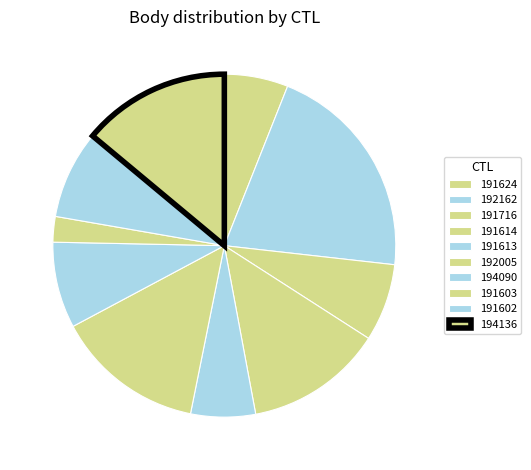

True or false: 191603 accounts for 12% of the total.

False